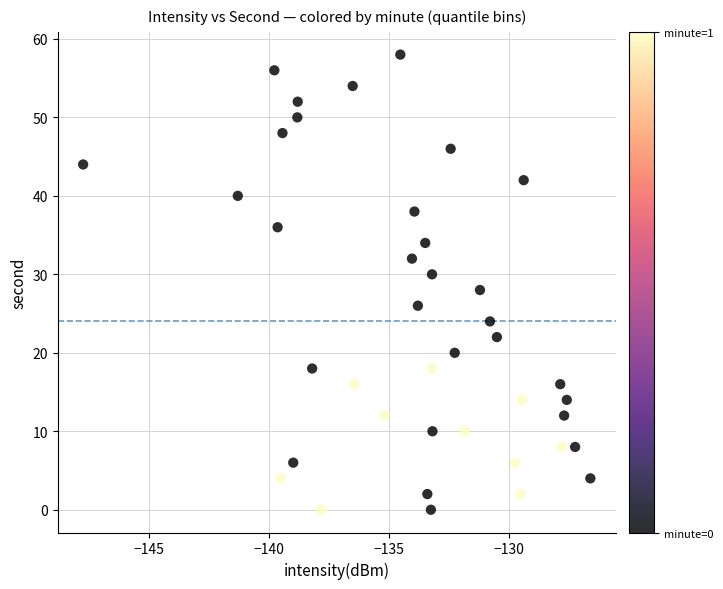

What is the range of Y values (max minus min)?

58